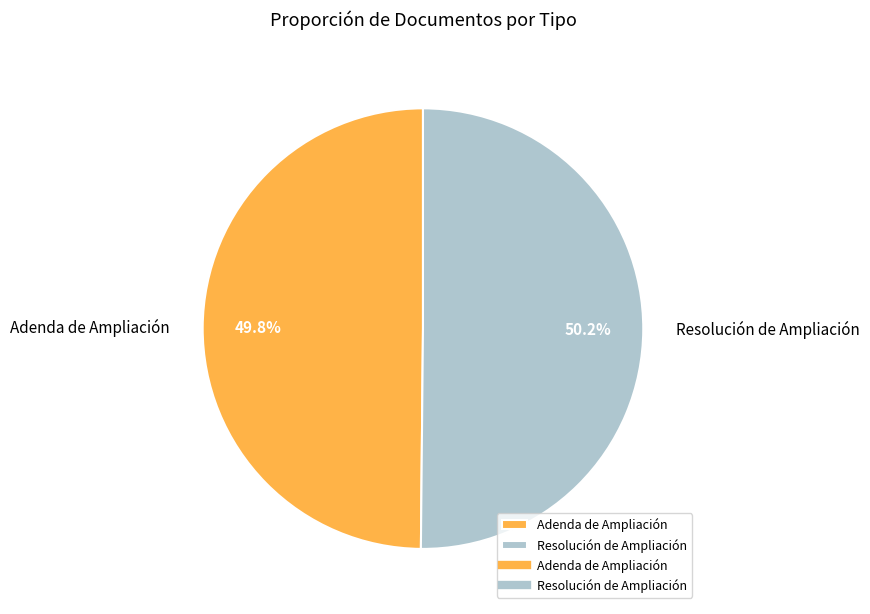

To the nearest percent, what is the combined percentage of Resolución de Ampliación and Adenda de Ampliación?

100%